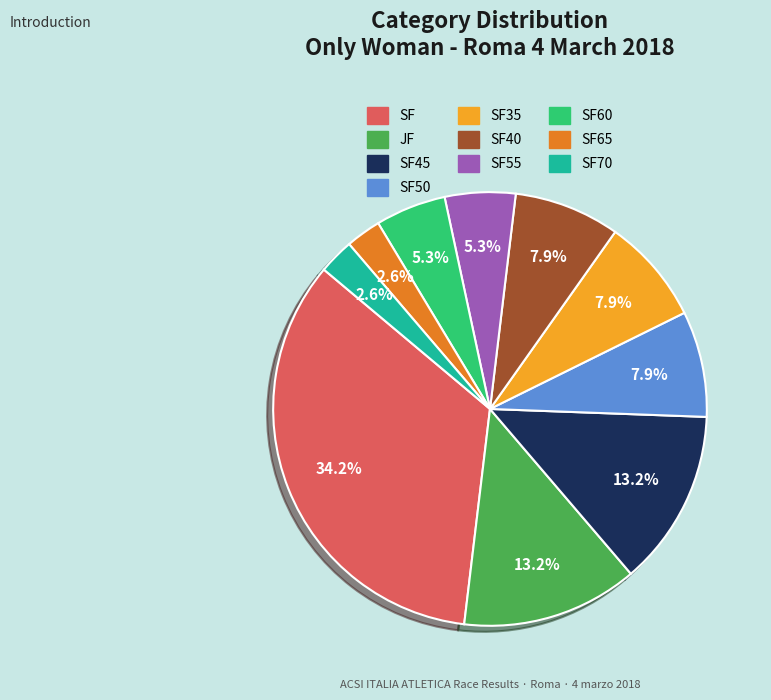

True or false: SF60 accounts for 5% of the total.

True